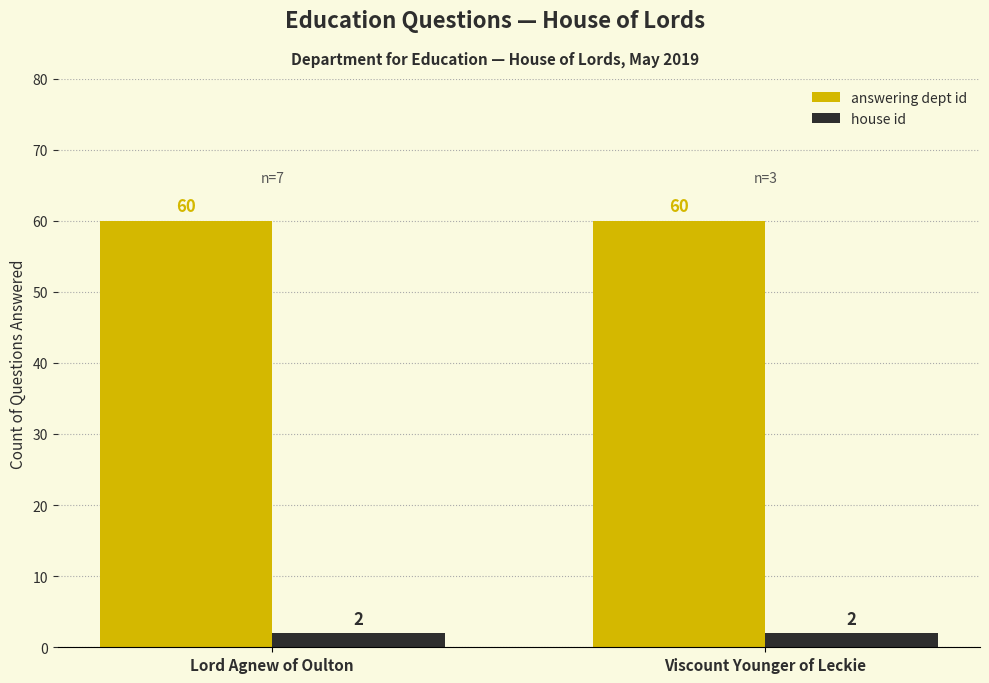

What is the spread (max minus min) of values at Lord Agnew of Oulton?

58